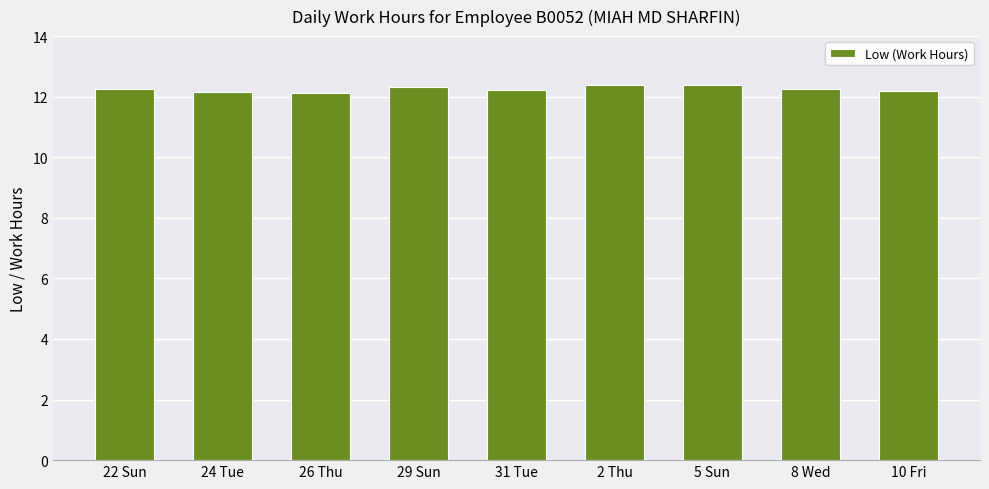

Is it true that the value at 5 Sun is 12.4?

True